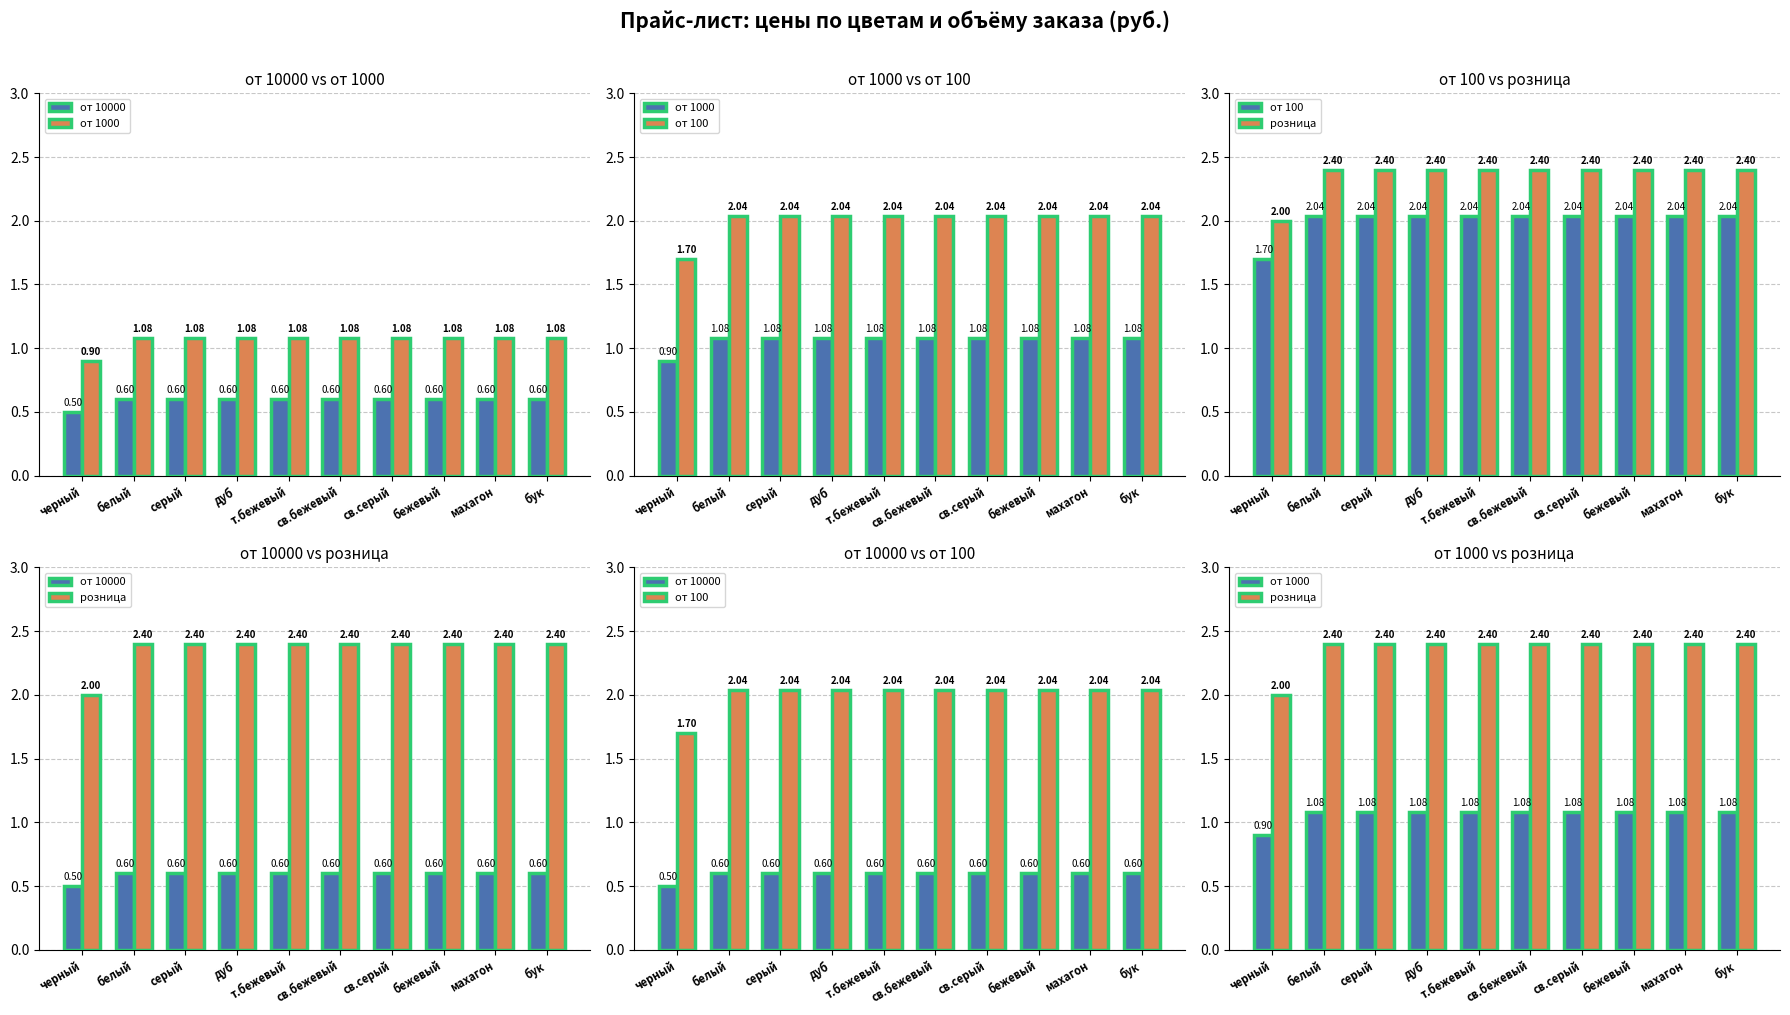

Between св.бежевый and бук, which is larger?

св.бежевый